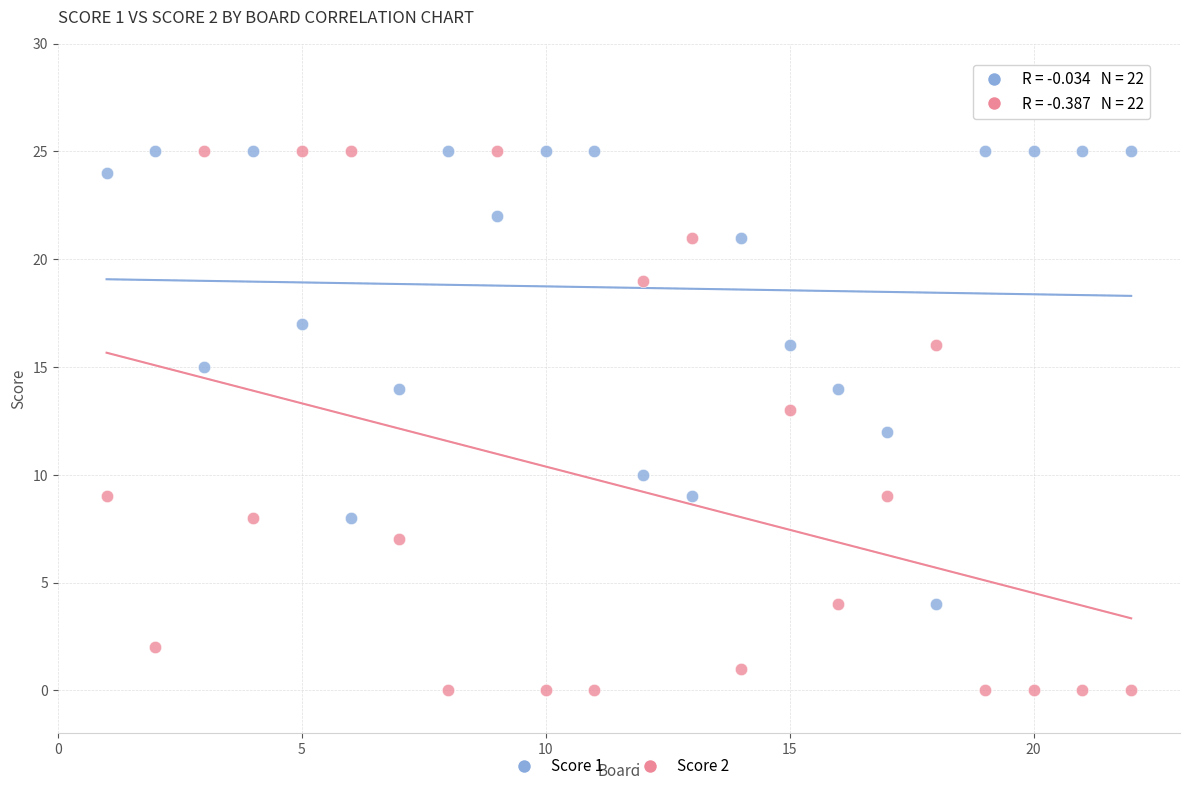

Which series contains the lowest Y value?

Score 2